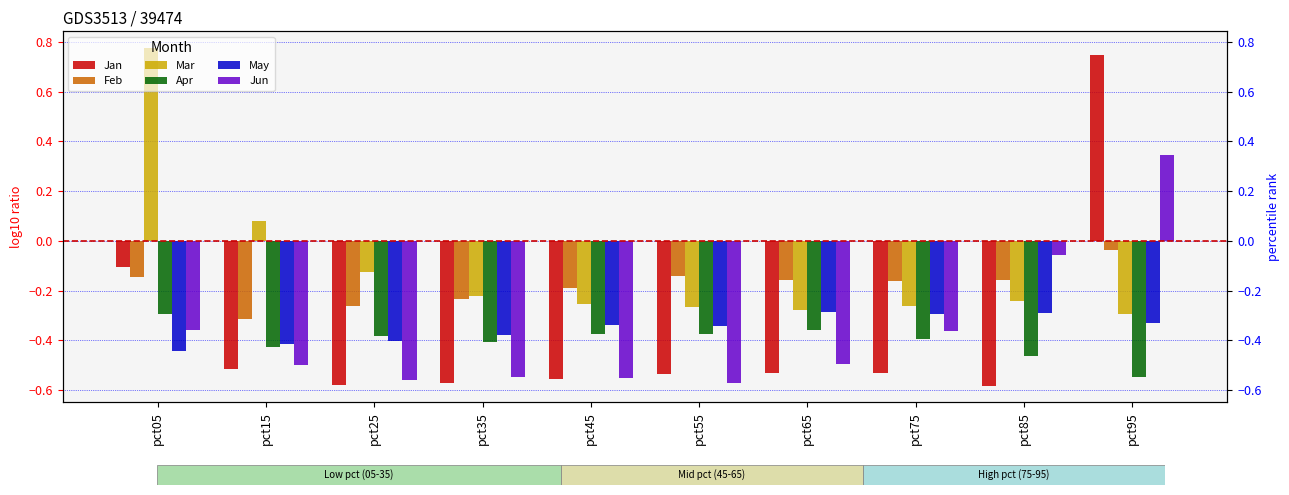

How many groups of bars are there?

10